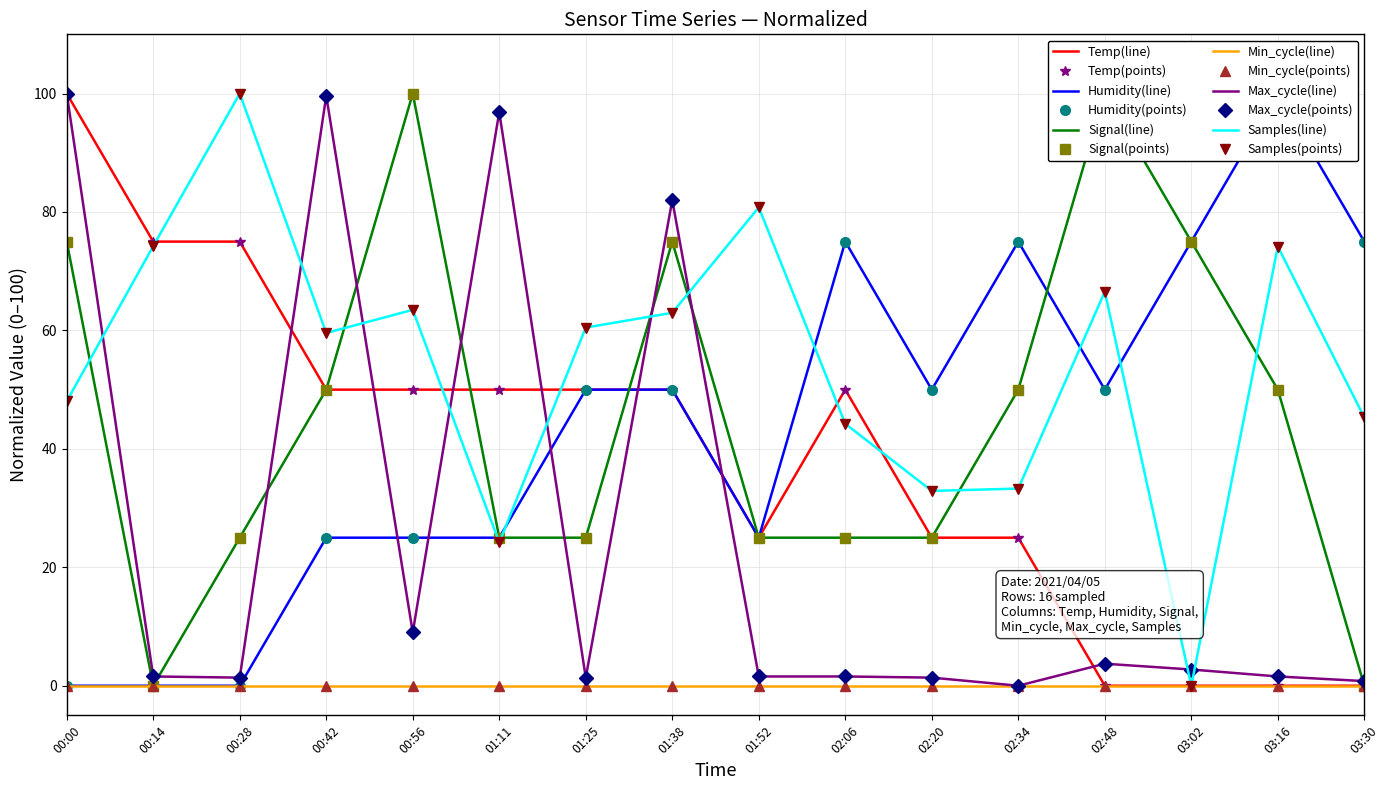

What is the total value across all series at 02:06?

195.8